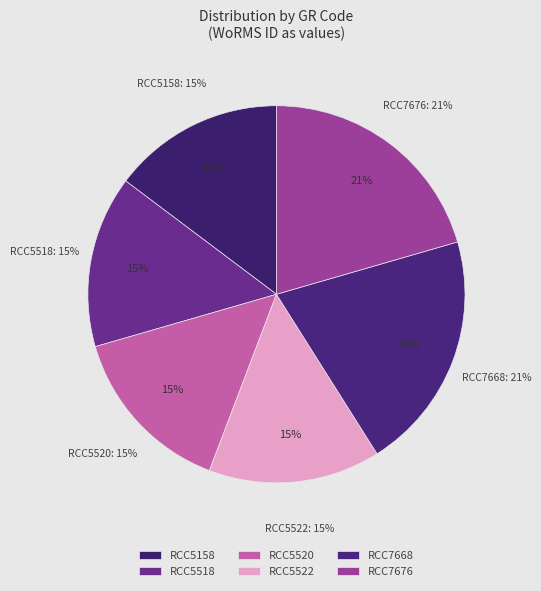

Which slice is the largest?

RCC7668